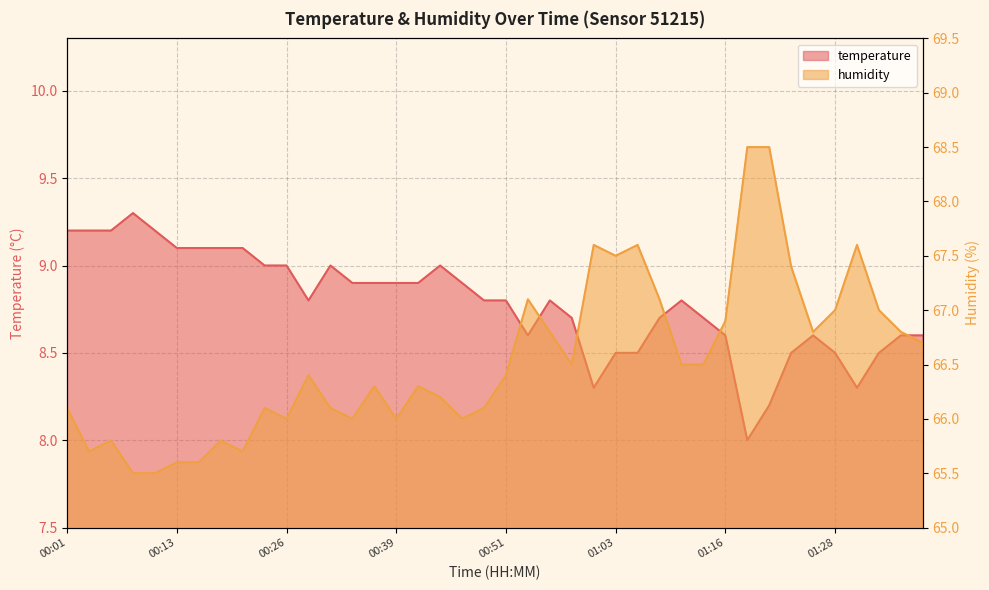

What value does the temperature series have at 00:29?

8.8